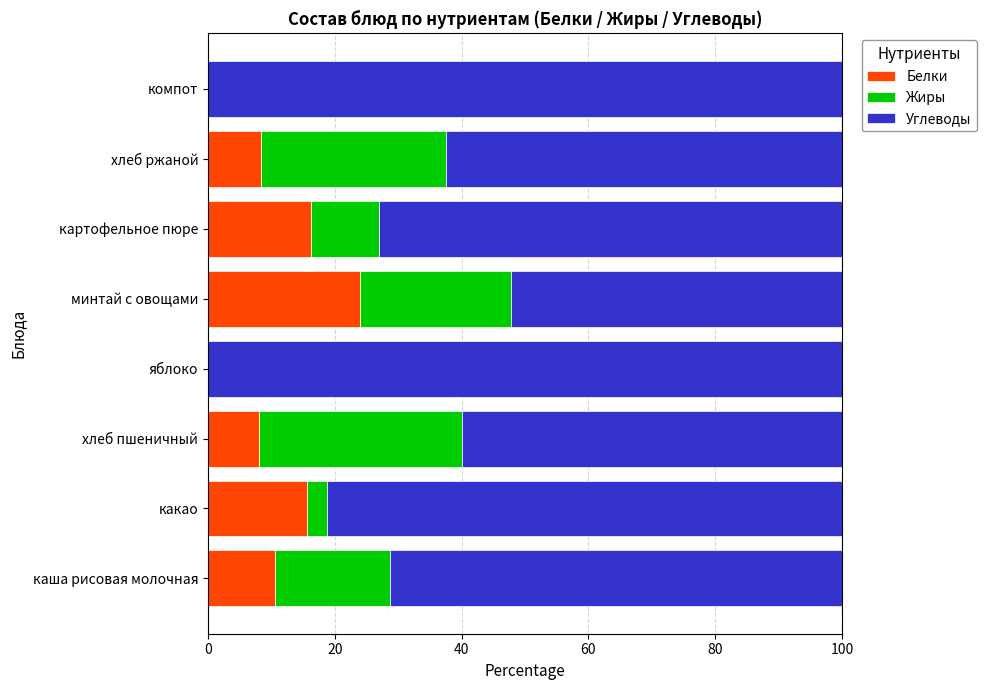

Which category has the highest value in the Белки series?

минтай с овощами